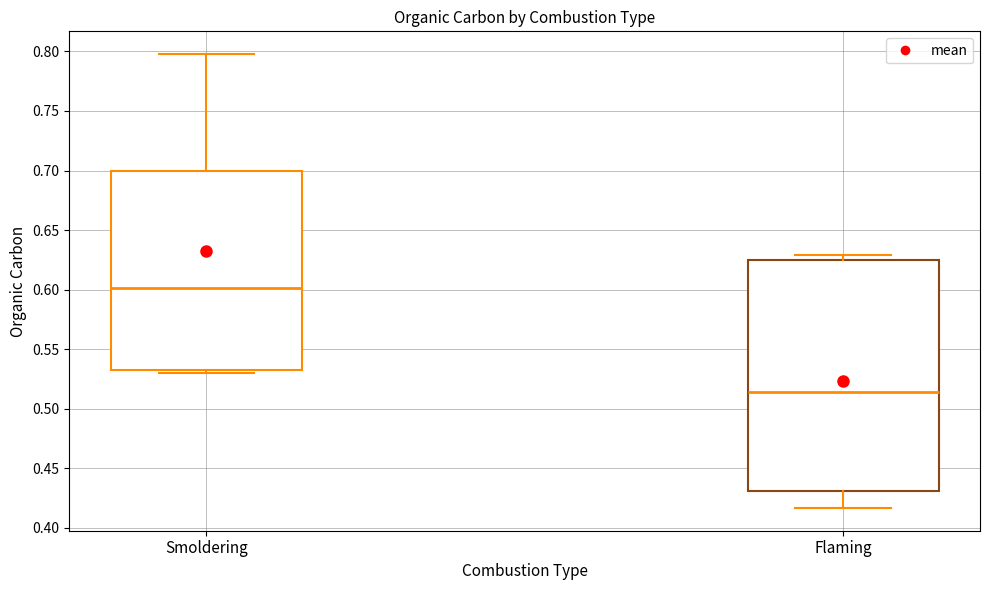

Comparing the boxes themselves (not the whiskers), which one is the tallest?

Flaming